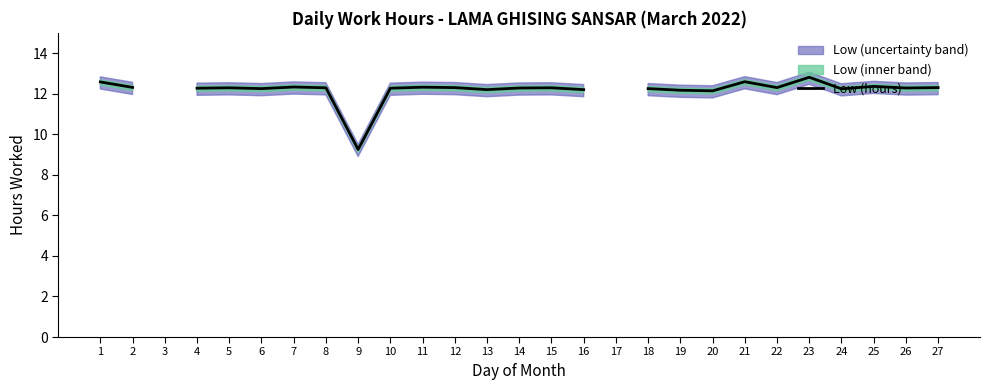

At which label is the value closest to 11?

20